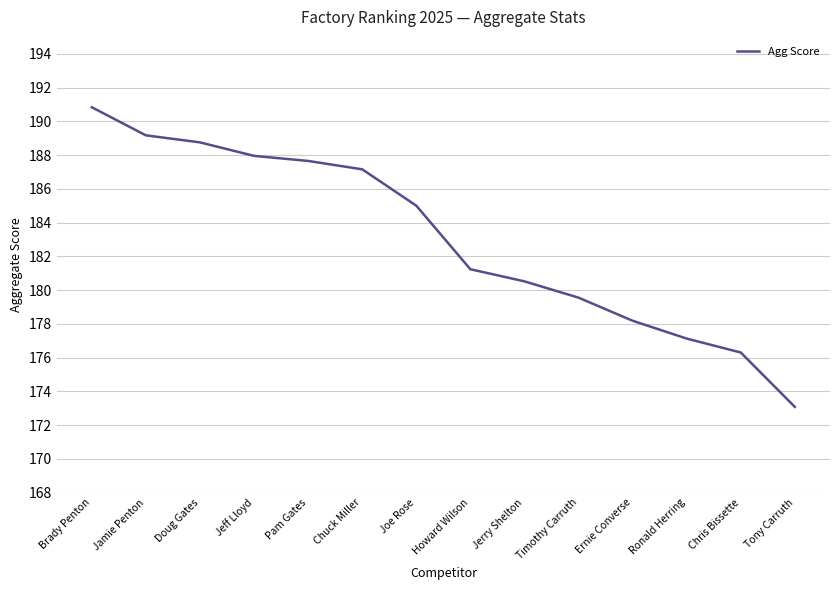

Is it true that the value at Pam Gates is 100.9?

False